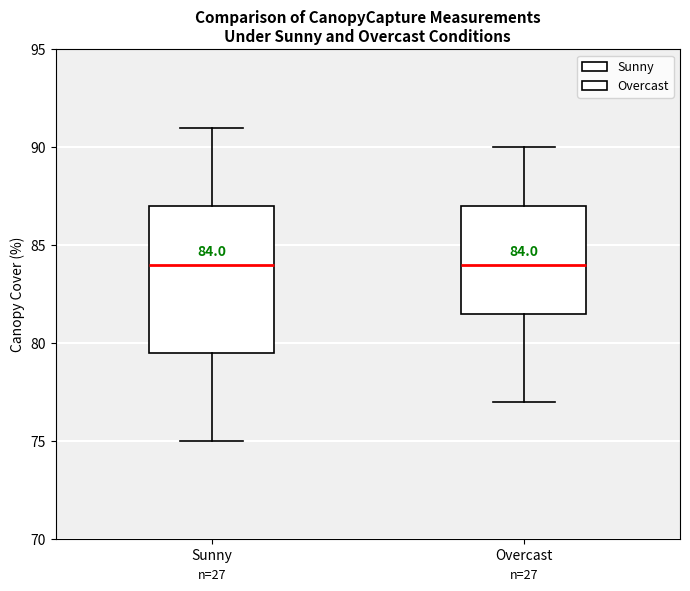

Comparing the boxes themselves (not the whiskers), which one is the tallest?

Sunny